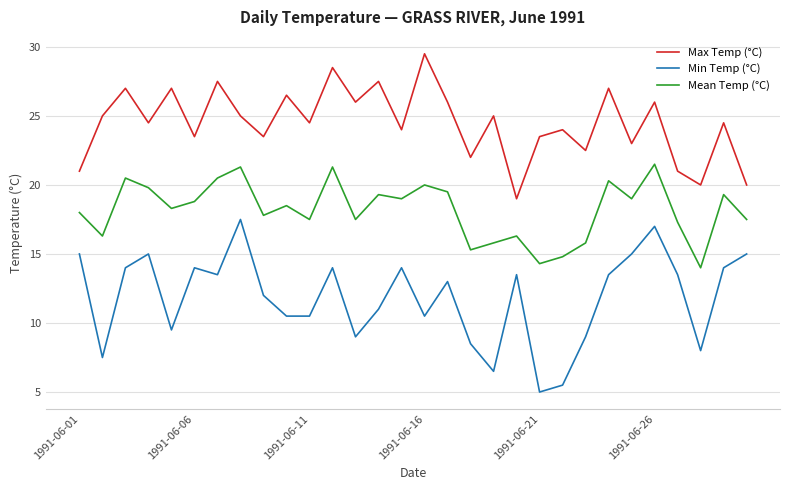

True or false: Min Temp (°C) and Mean Temp (°C) cross at least once.

False